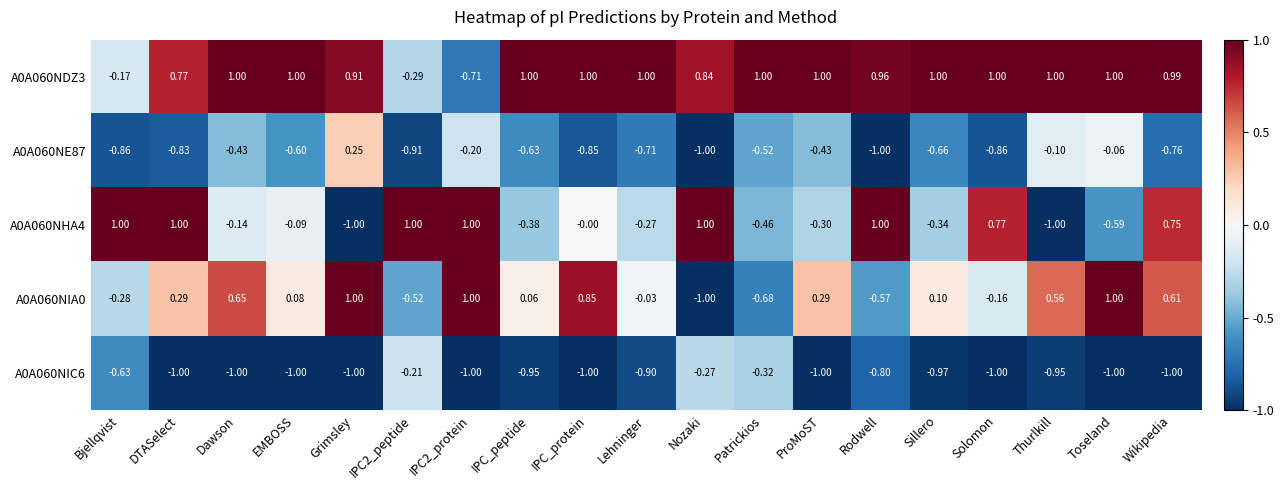

At which category is the sum across all series the highest?

Wikipedia